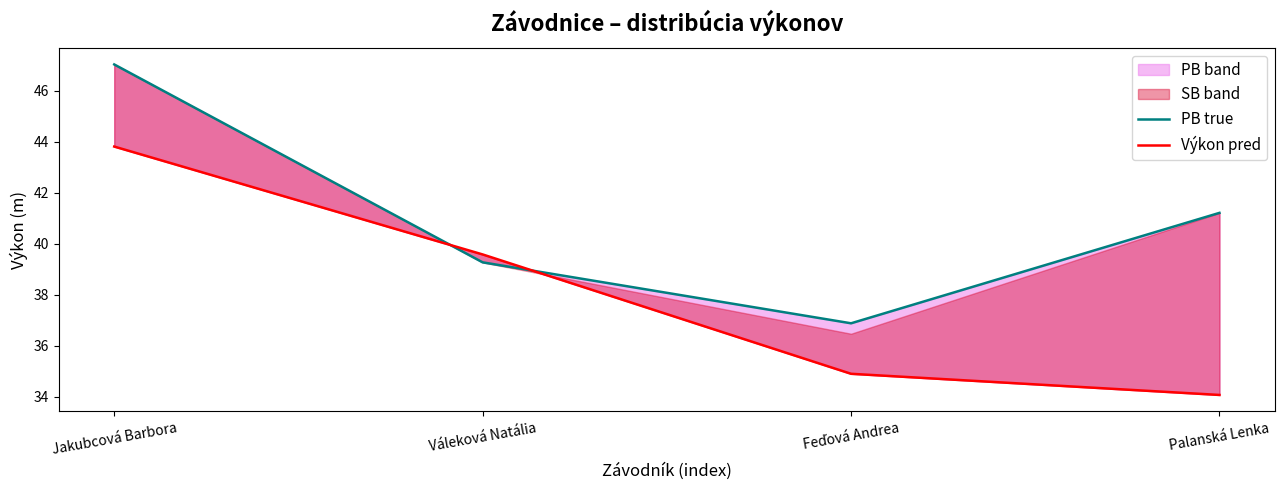

At which category is the sum across all series the highest?

Jakubcová Barbora